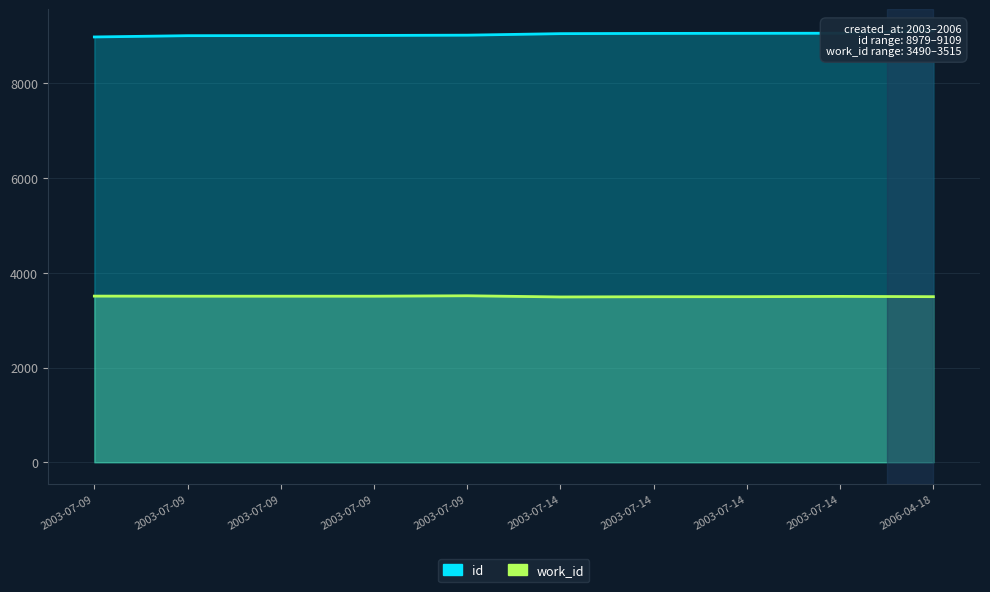

What is the label of the 7th point from the left?

2003-07-14